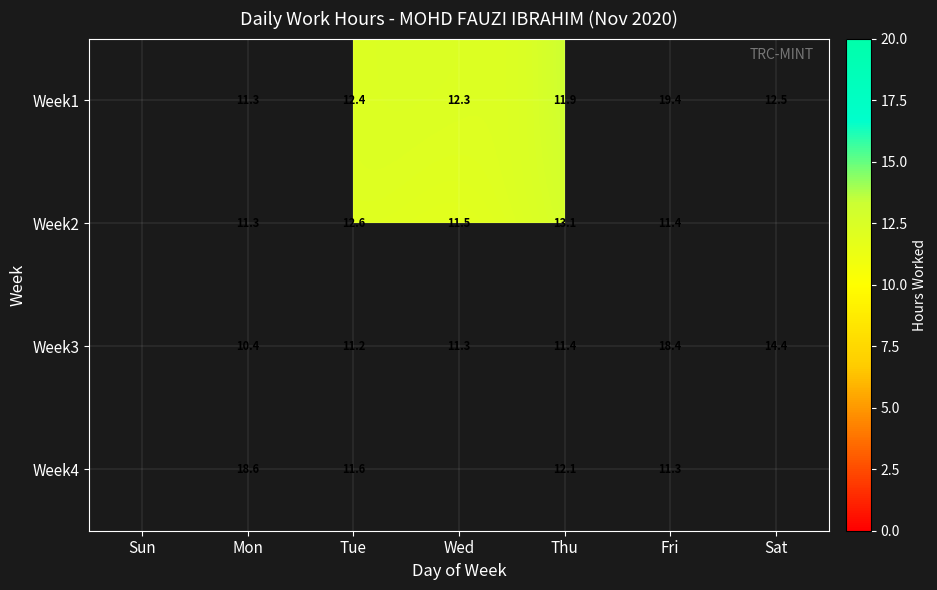

What is the sum of the Week3 values at Thu and Sat?

25.8